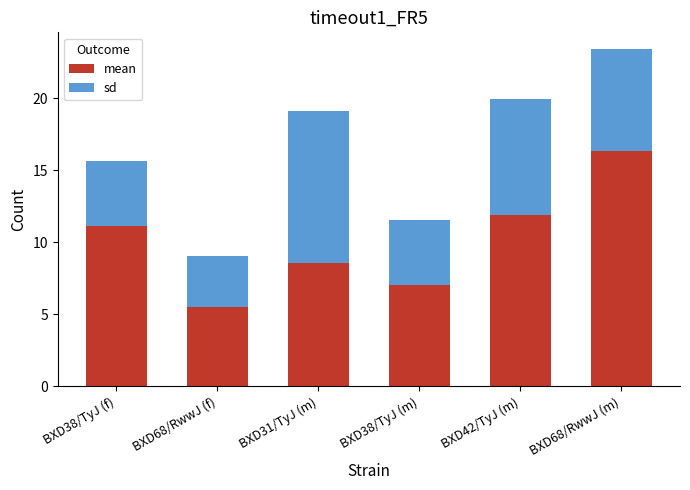

How many values in the mean series exceed 11?

3